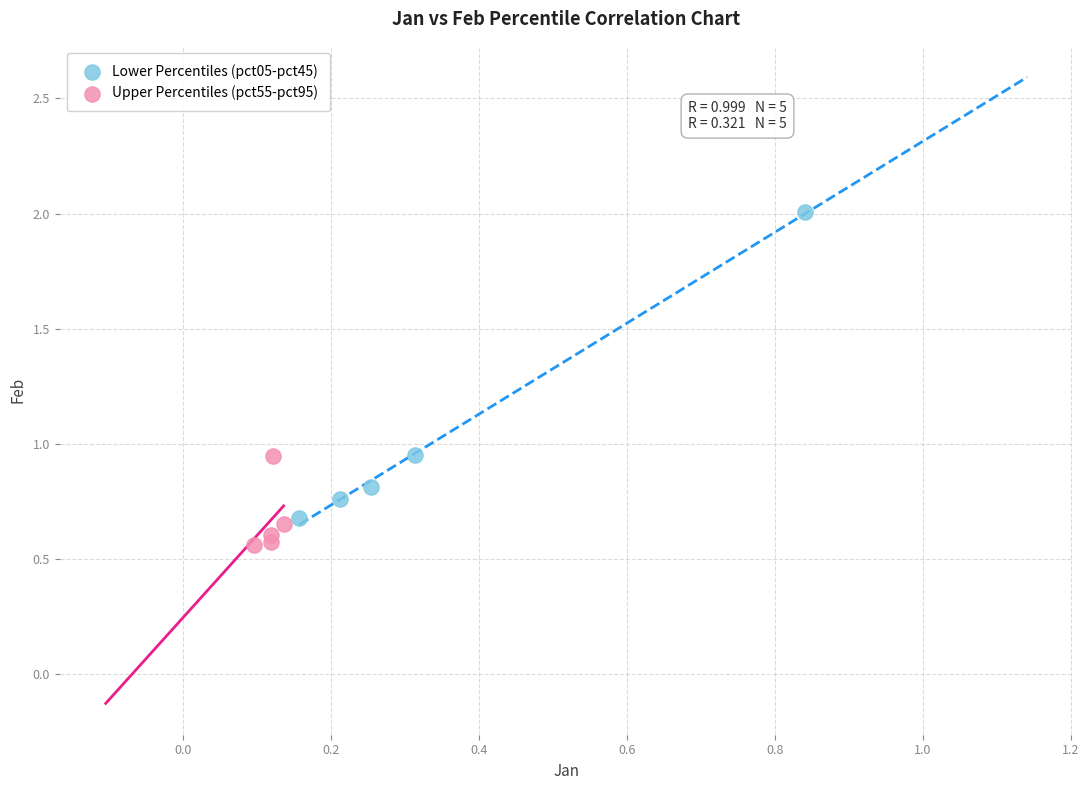

Which series has the largest Y range (max minus min)?

Lower Percentiles (pct05-pct45)